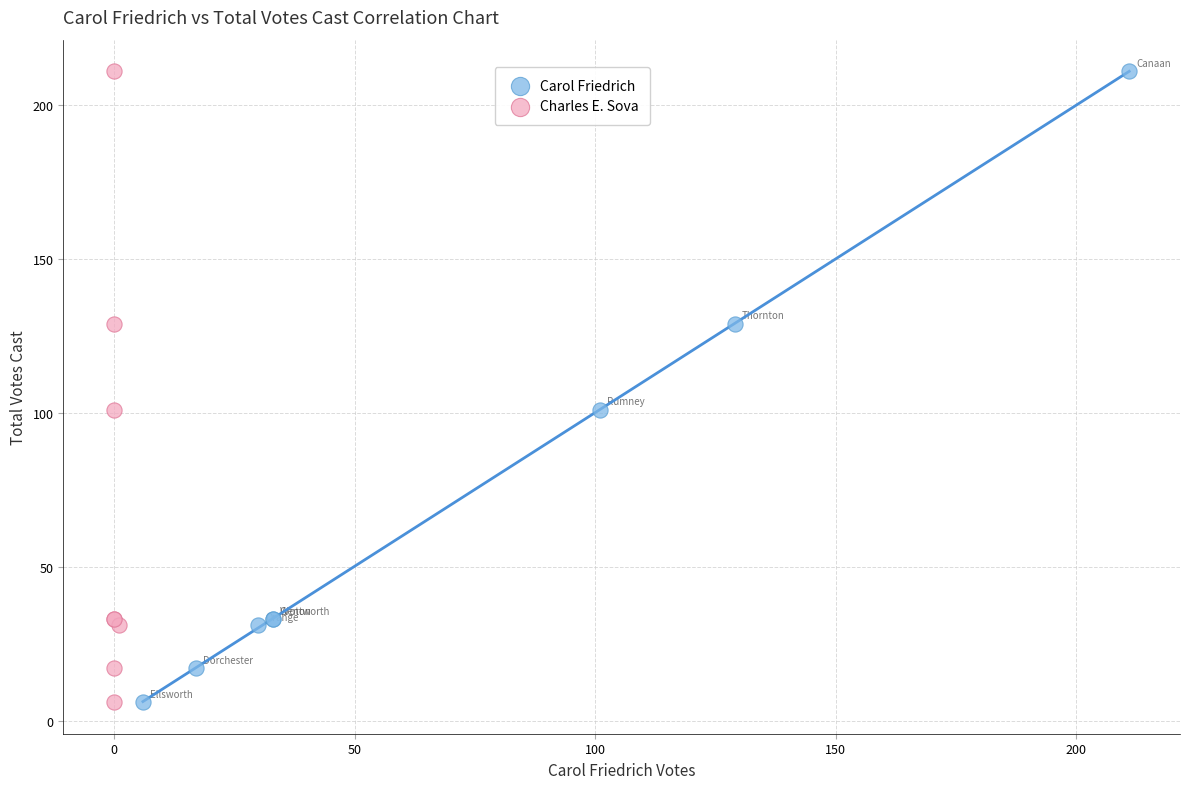

What are all the series names shown in the legend?

Carol Friedrich, Charles E. Sova